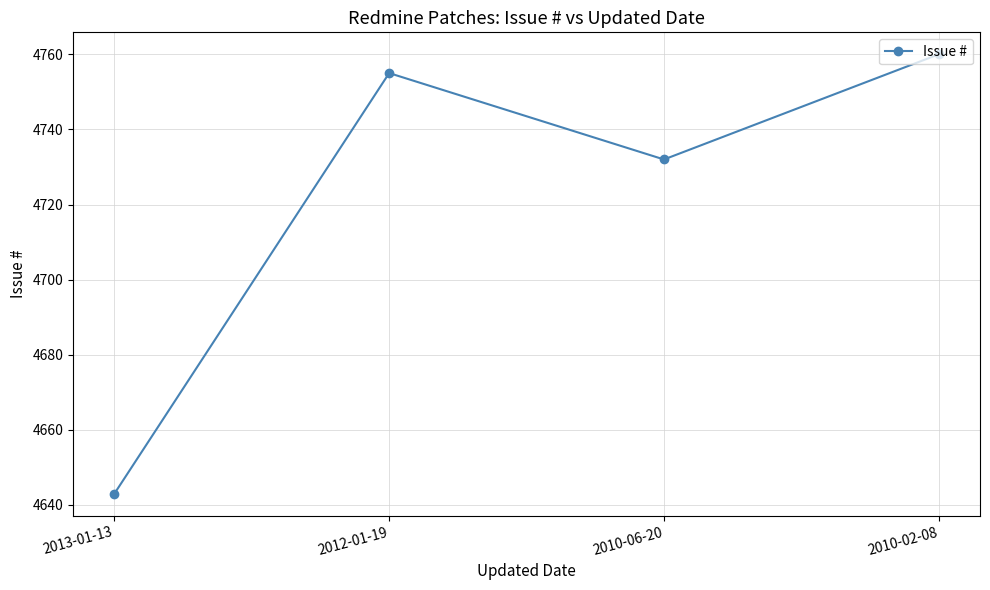

How many points are higher than both their immediate neighbors (excluding endpoints)?

1